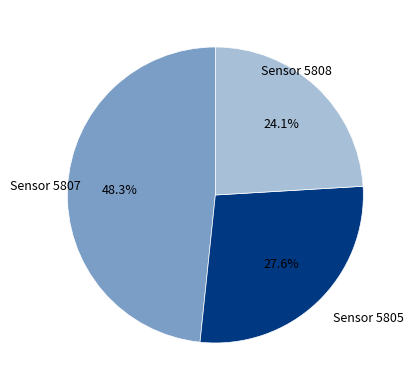

Is there a majority slice in this chart?

No